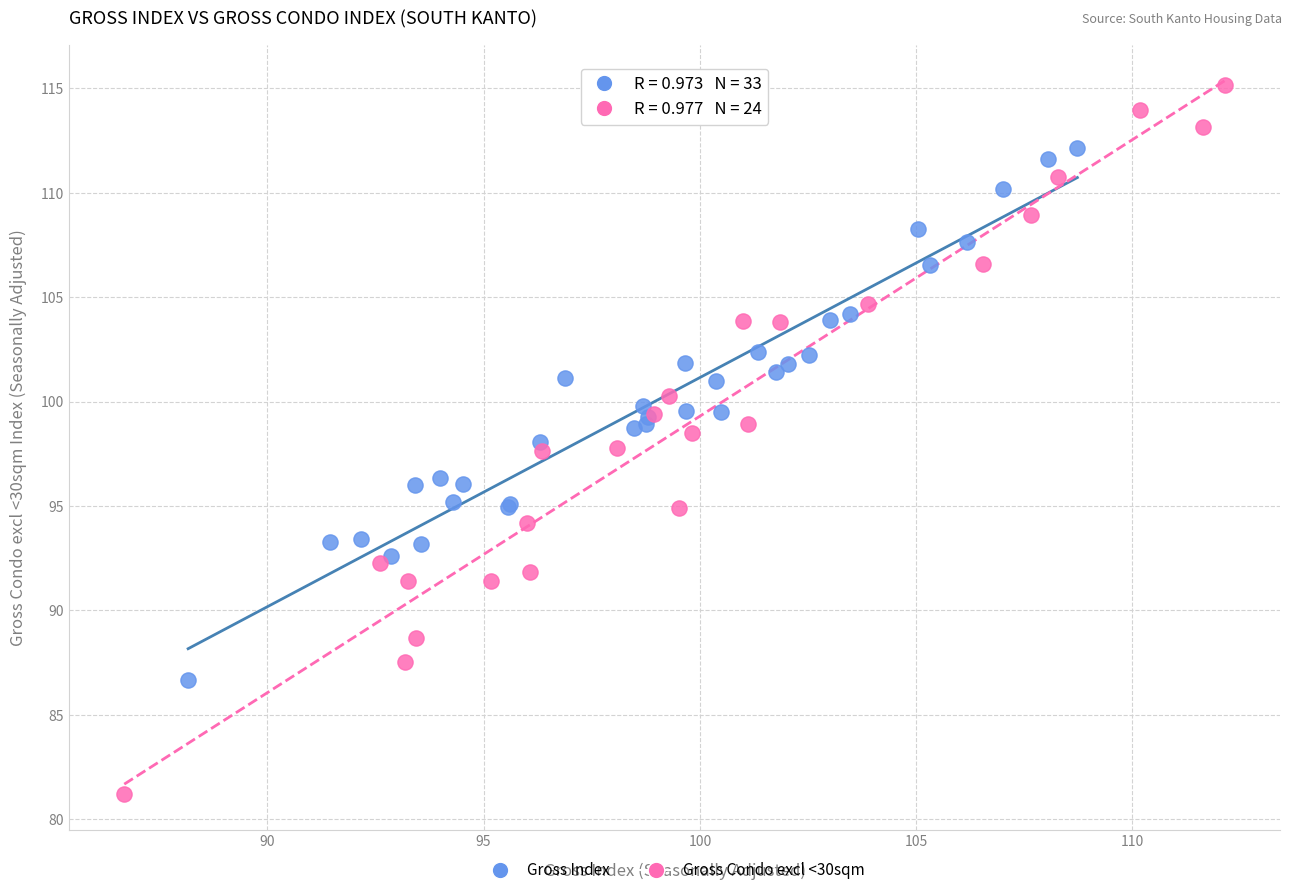

Which series contains the lowest Y value?

Gross Condo excl <30sqm